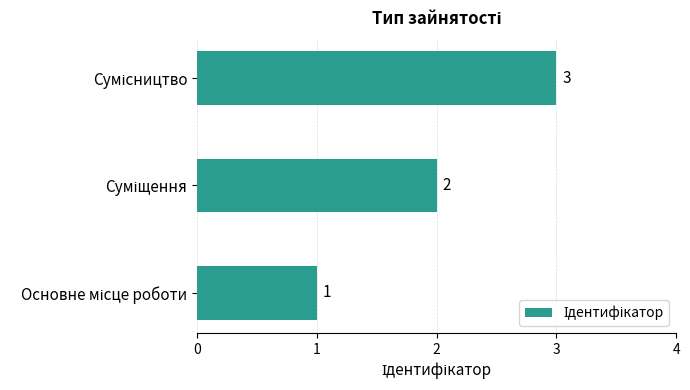

What is the greatest value displayed?

3